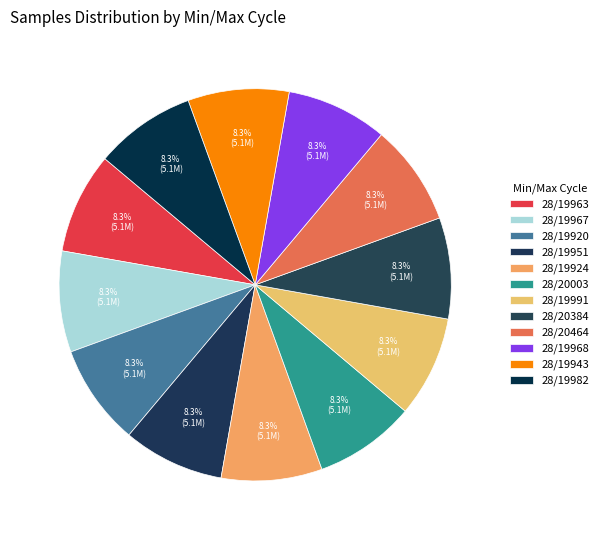

True or false: 28/19920 accounts for 8% of the total.

True